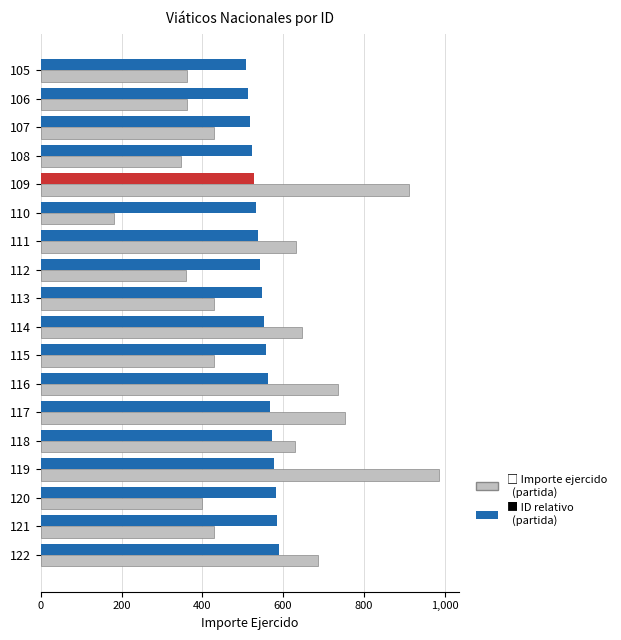

What is the spread (max minus min) of values at 111?

95.3